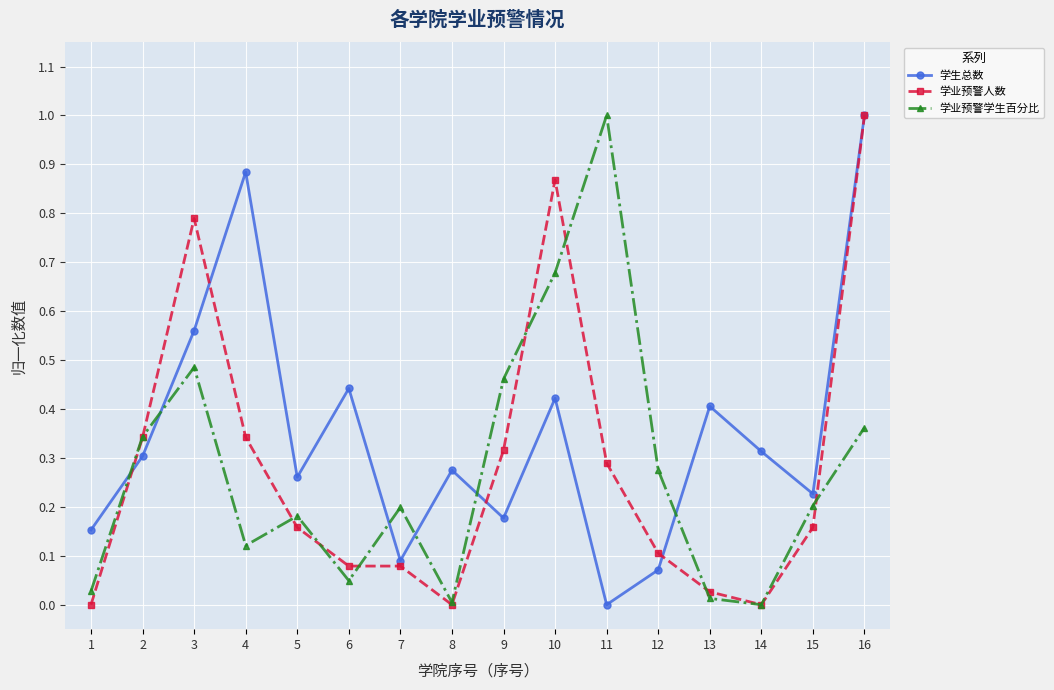

At how many categories does at least one series exceed 0?

16